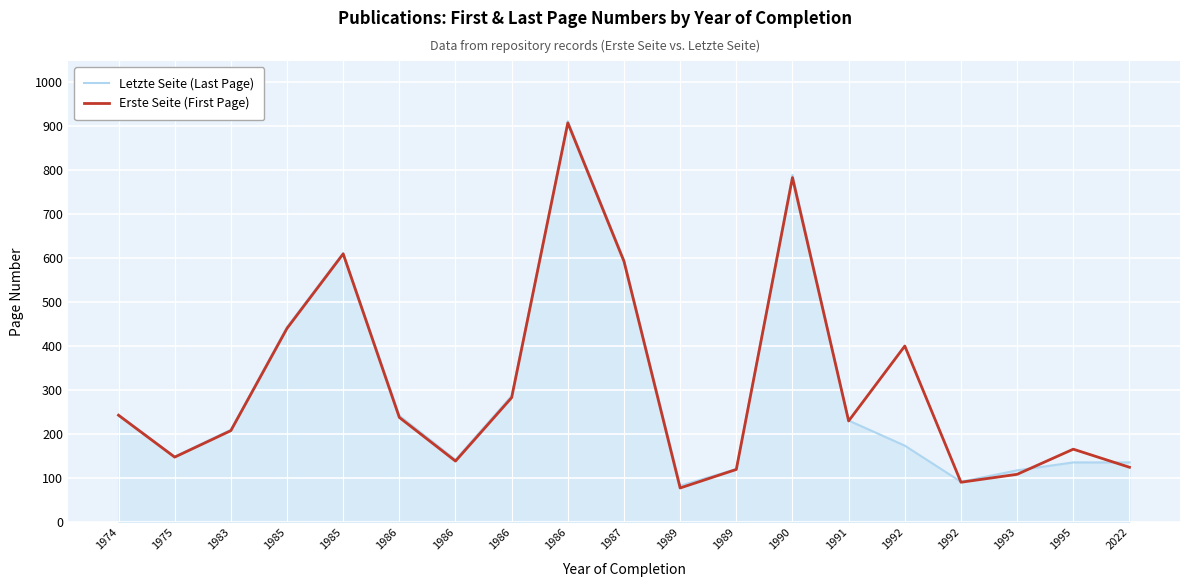

How many interior local peaks does the Erste Seite (First Page) series have?

5